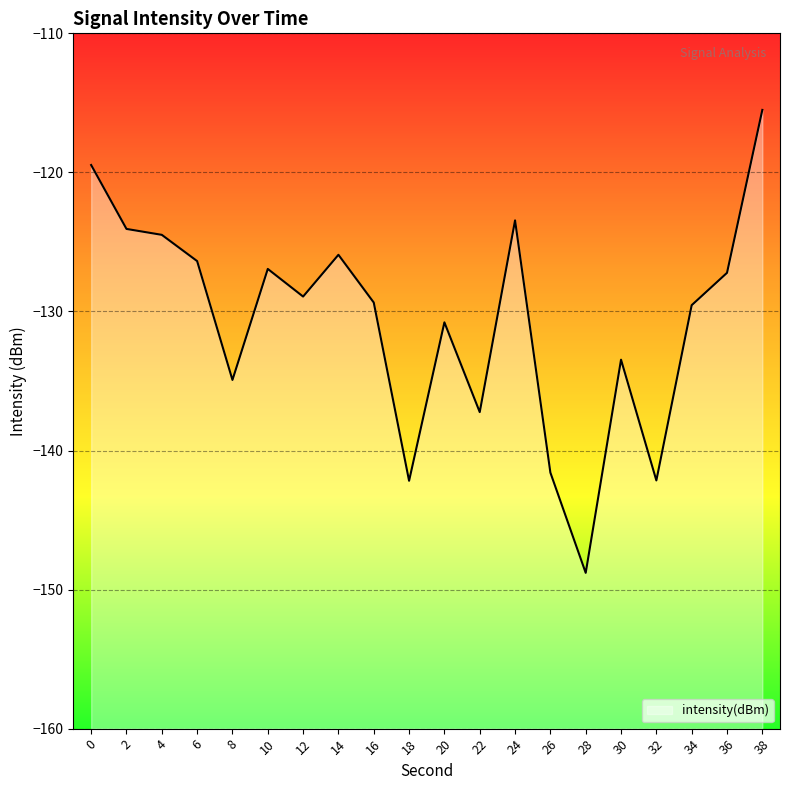

Reading left to right, what are all the values shown in this chart?

-119.5	-124.1	-124.5	-126.4	-134.9	-126.9	-128.9	-125.9	-129.4	-142.2	-130.8	-137.2	-123.5	-141.6	-148.8	-133.5	-142.2	-129.5	-127.2	-115.5